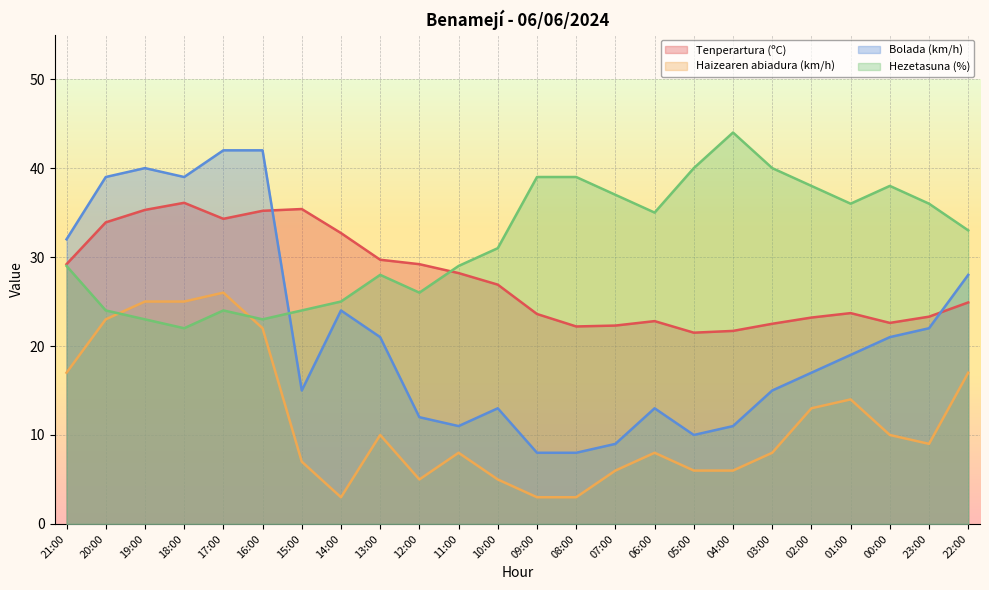

Rank the series by their maximum value, from lowest to highest.

Haizearen abiadura (km/h), Tenperartura (ºC), Bolada (km/h), Hezetasuna (%)